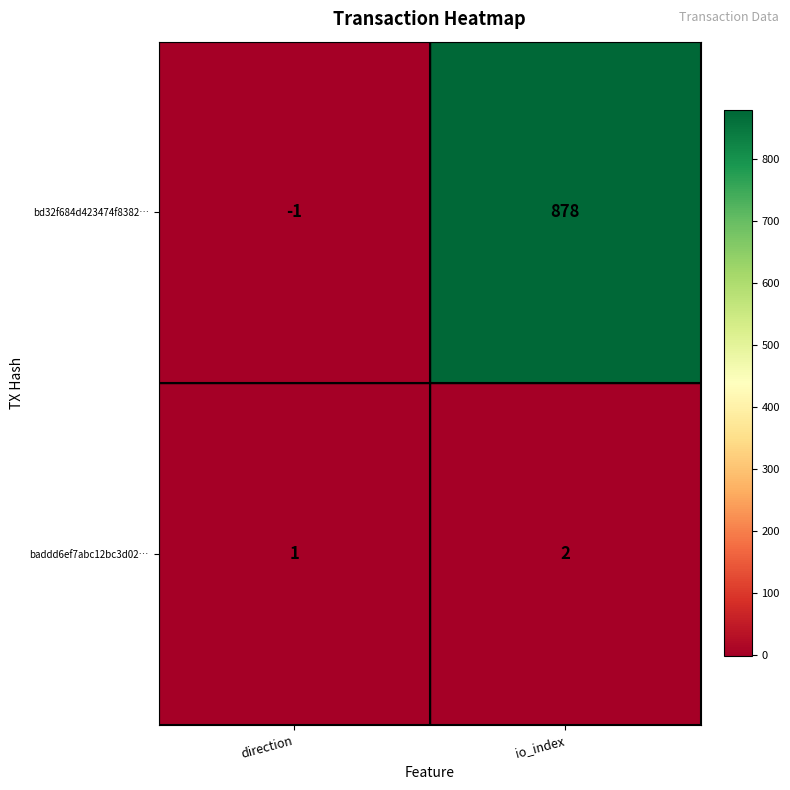

What is the difference between the highest and lowest values at io_index?

876